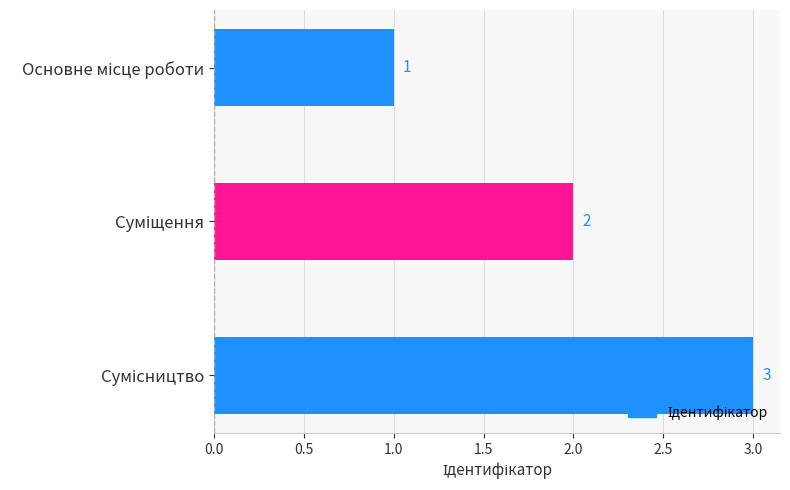

What is the value of the 1st bar from the top?

1